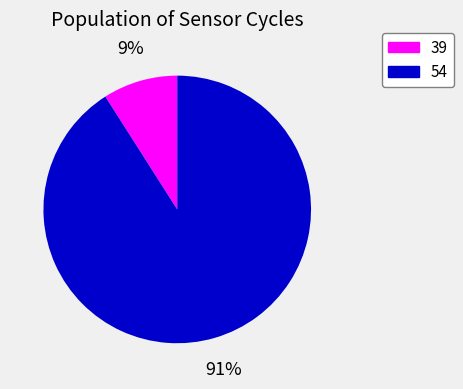

What percentage is the 54 slice, to the nearest percent?

91%